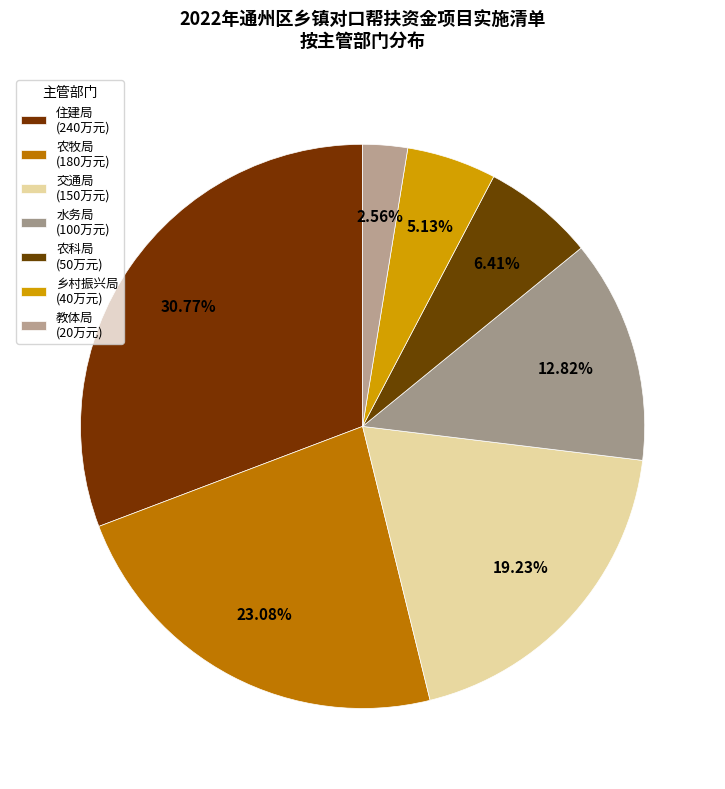

Count the number of slices in the pie.

7